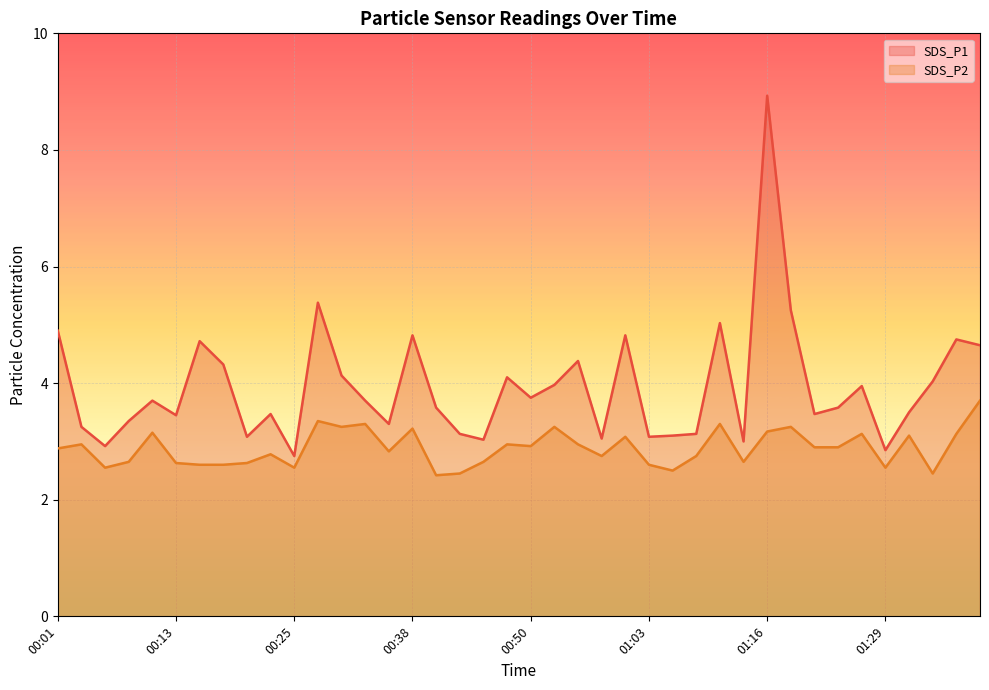

Reading left to right, extract all data points from this chart.

SDS_P1: 00:01=4.9	00:03=3.2	00:05=2.9	00:08=3.4	00:10=3.7	00:13=3.5	00:15=4.7	00:18=4.3	00:20=3.1	00:23=3.5	00:25=2.8	00:28=5.4	00:30=4.1	00:32=3.7	00:35=3.3	00:38=4.8	00:40=3.6	00:42=3.1	00:45=3.0	00:48=4.1	00:50=3.8	00:53=4.0	00:55=4.4	00:58=3.0	01:00=4.8	01:03=3.1	01:06=3.1	01:08=3.1	01:11=5.0	01:14=3.0	01:16=8.9	01:19=5.2	01:22=3.5	01:24=3.6	01:27=4.0	01:29=2.9	01:32=3.5	01:34=4.0	01:37=4.8	01:39=4.7
SDS_P2: 00:01=2.9	00:03=3.0	00:05=2.5	00:08=2.6	00:10=3.1	00:13=2.6	00:15=2.6	00:18=2.6	00:20=2.6	00:23=2.8	00:25=2.5	00:28=3.4	00:30=3.2	00:32=3.3	00:35=2.8	00:38=3.2	00:40=2.4	00:42=2.5	00:45=2.6	00:48=3.0	00:50=2.9	00:53=3.2	00:55=3.0	00:58=2.8	01:00=3.1	01:03=2.6	01:06=2.5	01:08=2.8	01:11=3.3	01:14=2.6	01:16=3.2	01:19=3.2	01:22=2.9	01:24=2.9	01:27=3.1	01:29=2.5	01:32=3.1	01:34=2.5	01:37=3.1	01:39=3.7